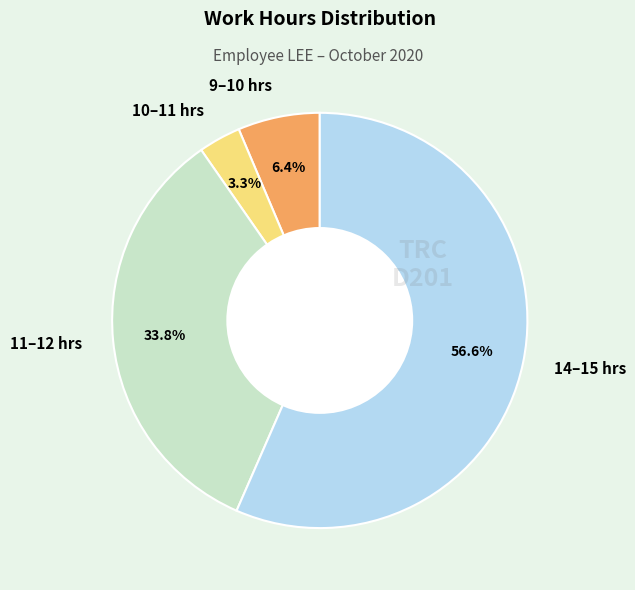

Which category has the smallest portion of the pie?

10–11 hrs